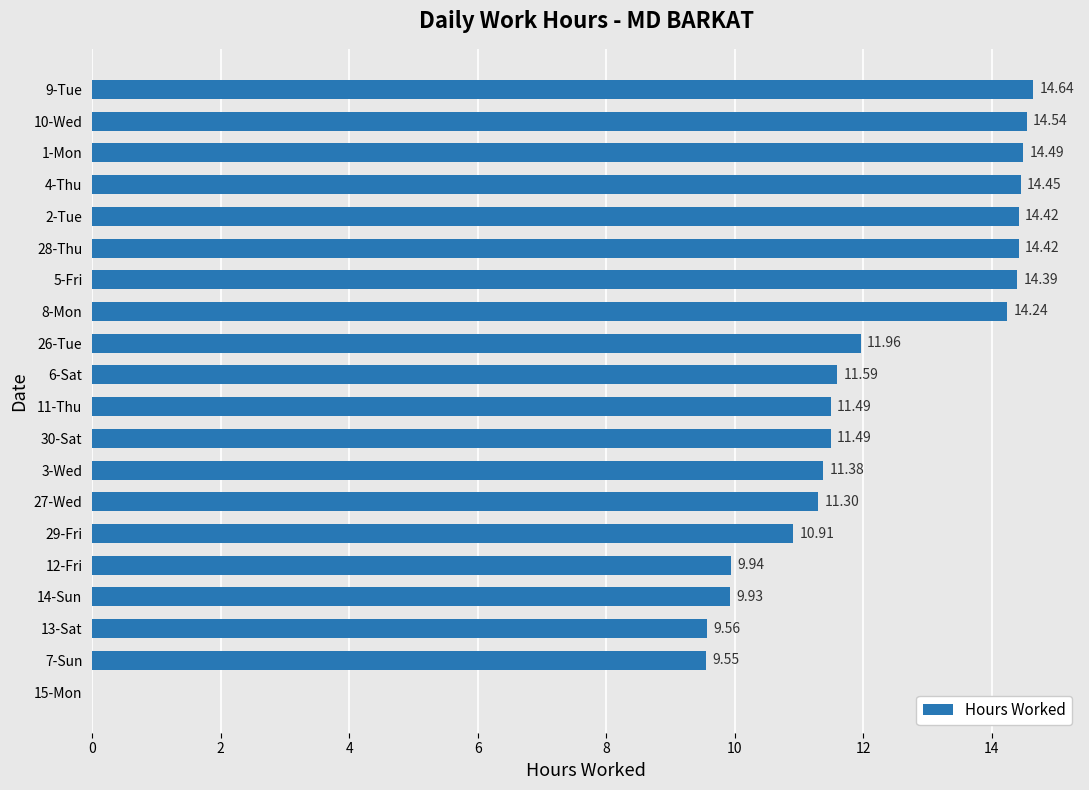

What is the sum of all values?

234.7